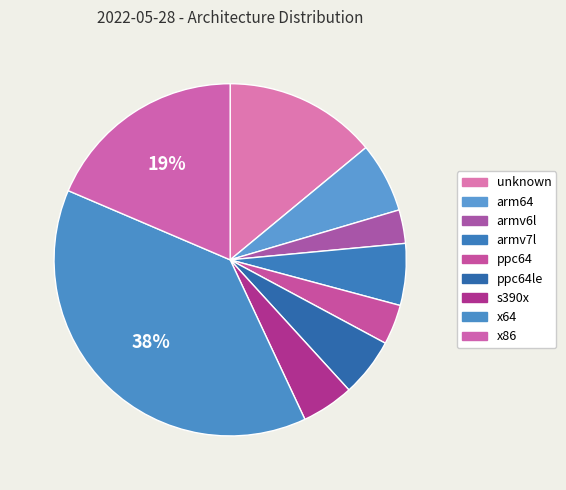

Does any single category account for the majority?

No